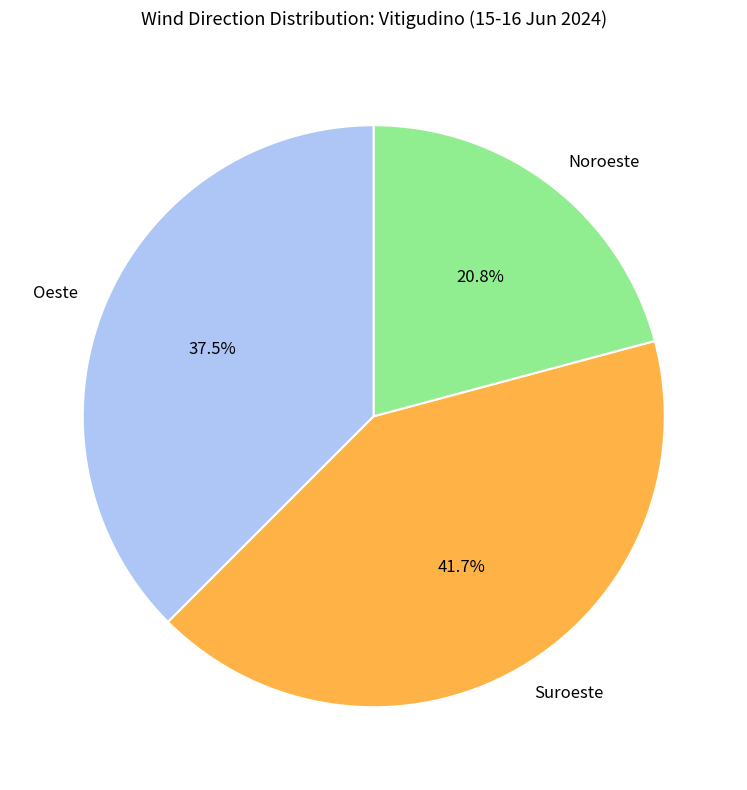

Approximately how many times larger is the value at Suroeste compared to Noroeste?

2.0